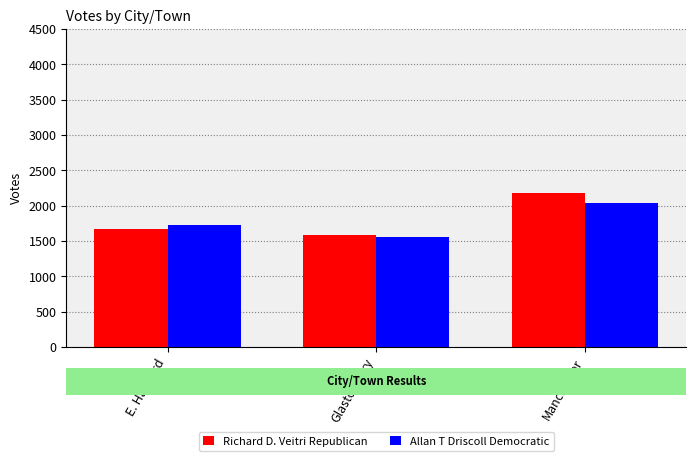

What is the total value across all series at Glastonbury?

3149